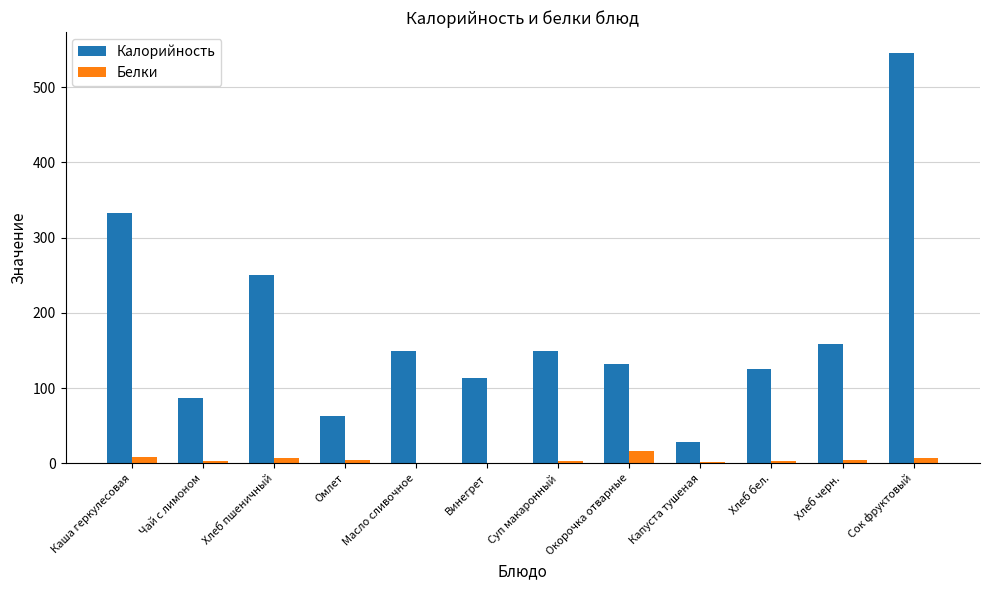

At which label does Калорийность first exceed 149?

Каша геркулесовая